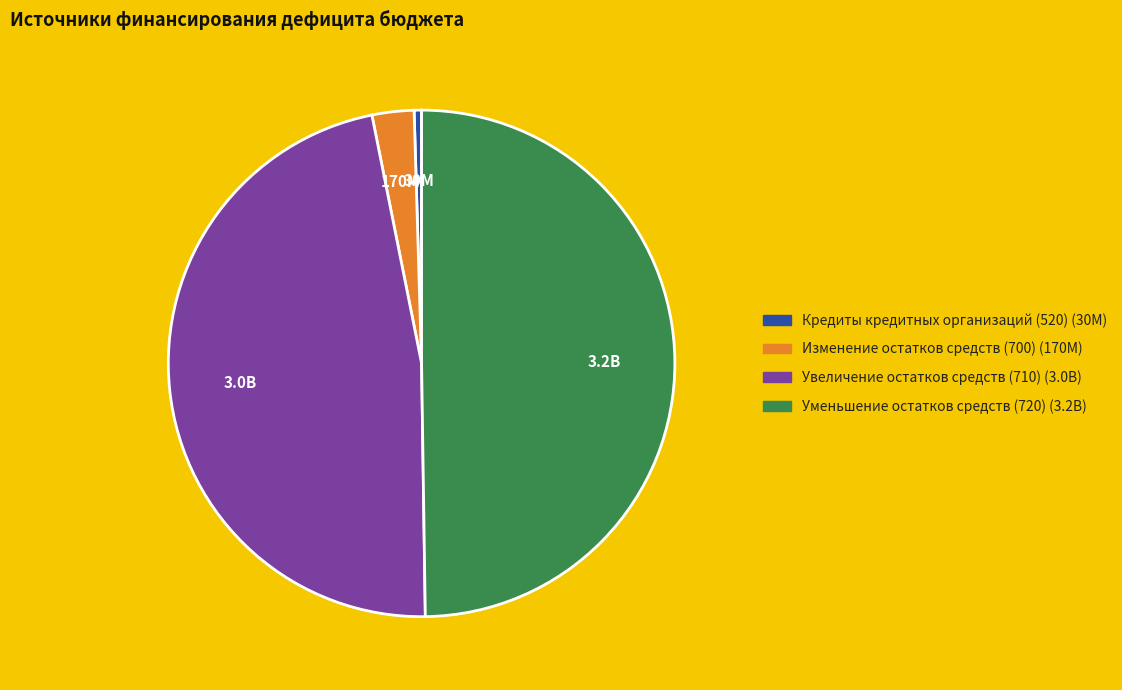

Which category has the biggest portion of the pie?

Уменьшение остатков средств (720)